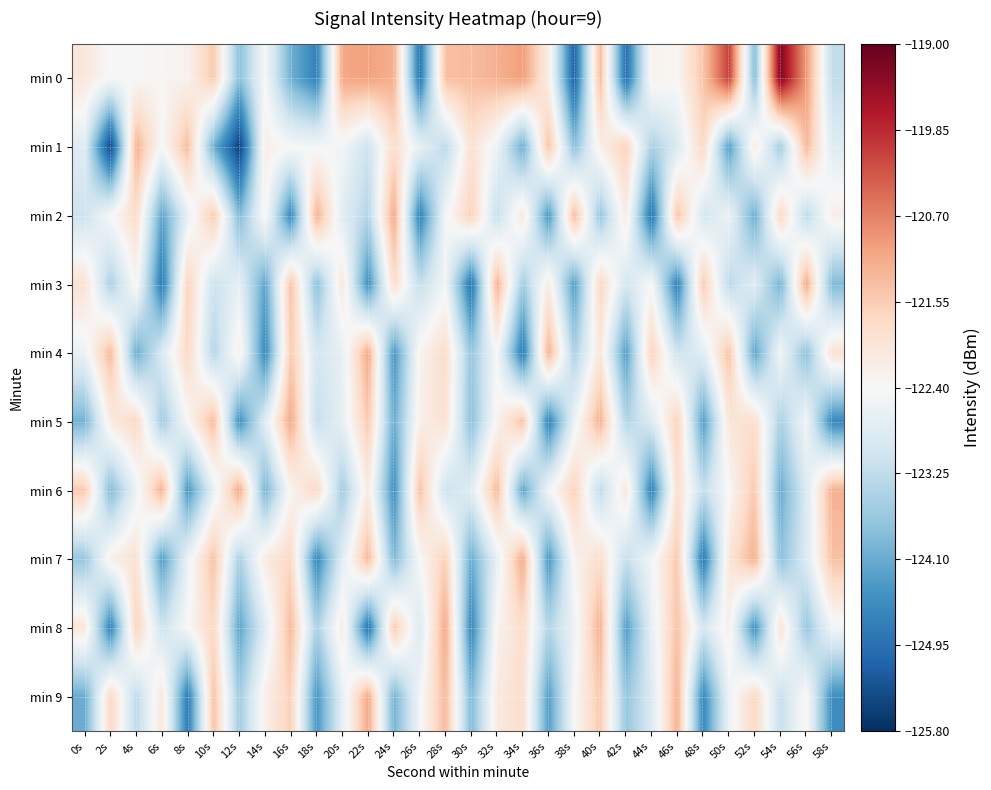

Reading left to right, extract all data points from this chart.

min 0: 0s=-122.0	2s=-122.4	4s=-122.4	6s=-122.3	8s=-122.3	10s=-121.5	12s=-123.8	14s=-122.4	16s=-124.0	18s=-124.7	20s=-121.1	22s=-121.0	24s=-121.2	26s=-124.9	28s=-121.4	30s=-121.3	32s=-121.2	34s=-121.0	36s=-122.2	38s=-125.1	40s=-121.3	42s=-125.0	44s=-122.3	46s=-122.4	48s=-121.4	50s=-120.0	52s=-123.9	54s=-119.2	56s=-120.9	58s=-123.2
min 1: 0s=-122.8	2s=-125.5	4s=-121.2	6s=-122.4	8s=-121.3	10s=-124.0	12s=-125.6	14s=-122.2	16s=-122.4	18s=-122.4	20s=-122.5	22s=-123.1	24s=-121.8	26s=-122.7	28s=-123.3	30s=-121.9	32s=-122.6	34s=-124.1	36s=-121.4	38s=-123.8	40s=-122.2	42s=-121.6	44s=-123.5	46s=-122.9	48s=-121.7	50s=-124.3	52s=-122.1	54s=-123.6	56s=-121.3	58s=-122.8
min 2: 0s=-123.1	2s=-122.4	4s=-121.8	6s=-124.2	8s=-122.7	10s=-121.5	12s=-123.9	14s=-122.3	16s=-124.6	18s=-121.2	20s=-122.8	22s=-123.4	24s=-121.1	26s=-124.7	28s=-122.5	30s=-121.6	32s=-123.2	34s=-122.0	36s=-124.4	38s=-121.3	40s=-123.7	42s=-122.1	44s=-124.9	46s=-121.4	48s=-123.0	50s=-122.6	52s=-124.1	54s=-121.7	56s=-123.3	58s=-122.2
min 3: 0s=-121.9	2s=-123.5	4s=-122.3	6s=-124.8	8s=-121.6	10s=-123.1	12s=-122.7	14s=-124.2	16s=-121.4	18s=-123.8	20s=-122.0	22s=-124.5	24s=-121.8	26s=-123.2	28s=-122.5	30s=-124.9	32s=-121.2	34s=-123.6	36s=-122.1	38s=-124.3	40s=-121.7	42s=-123.0	44s=-122.4	46s=-124.7	48s=-121.5	50s=-123.3	52s=-122.8	54s=-124.0	56s=-121.1	58s=-123.9
min 4: 0s=-122.6	2s=-121.3	4s=-124.1	6s=-122.9	8s=-121.7	10s=-123.4	12s=-122.2	14s=-124.6	16s=-121.5	18s=-123.0	20s=-122.7	22s=-121.1	24s=-124.4	26s=-122.3	28s=-121.8	30s=-123.7	32s=-122.4	34s=-124.8	36s=-121.2	38s=-123.5	40s=-122.0	42s=-124.3	44s=-121.6	46s=-123.1	48s=-122.8	50s=-121.4	52s=-124.2	54s=-122.5	56s=-123.8	58s=-121.9
min 5: 0s=-124.0	2s=-122.1	4s=-121.7	6s=-123.6	8s=-122.4	10s=-121.3	12s=-124.5	14s=-122.8	16s=-121.1	18s=-123.2	20s=-122.7	22s=-121.5	24s=-124.1	26s=-122.2	28s=-121.9	30s=-123.8	32s=-122.3	34s=-121.4	36s=-124.7	38s=-122.6	40s=-121.2	42s=-123.4	44s=-122.9	46s=-121.6	48s=-124.3	50s=-122.0	52s=-121.8	54s=-123.5	56s=-122.5	58s=-124.6
min 6: 0s=-121.5	2s=-123.9	4s=-122.6	6s=-121.2	8s=-124.4	10s=-122.7	12s=-121.1	14s=-124.0	16s=-122.3	18s=-121.7	20s=-123.6	22s=-122.1	24s=-124.5	26s=-121.4	28s=-123.1	30s=-122.8	32s=-121.3	34s=-124.2	36s=-122.5	38s=-121.6	40s=-123.3	42s=-122.0	44s=-124.7	46s=-121.8	48s=-123.2	50s=-122.4	52s=-121.5	54s=-124.1	56s=-122.9	58s=-121.2
min 7: 0s=-123.7	2s=-122.2	4s=-121.9	6s=-124.3	8s=-122.6	10s=-121.4	12s=-123.5	14s=-122.1	16s=-121.7	18s=-124.6	20s=-122.8	22s=-121.3	24s=-123.9	26s=-122.4	28s=-121.6	30s=-124.1	32s=-122.7	34s=-121.1	36s=-124.4	38s=-122.3	40s=-121.8	42s=-123.2	44s=-122.5	46s=-121.5	48s=-124.8	50s=-122.0	52s=-121.2	54s=-123.8	56s=-122.9	58s=-121.4
min 8: 0s=-122.0	2s=-124.7	4s=-121.6	6s=-123.1	8s=-122.4	10s=-121.7	12s=-124.2	14s=-122.8	16s=-121.3	18s=-123.5	20s=-122.1	22s=-124.9	24s=-121.5	26s=-122.9	28s=-121.1	30s=-124.6	32s=-122.3	34s=-121.8	36s=-123.4	38s=-122.6	40s=-121.2	42s=-124.3	44s=-122.7	46s=-121.4	48s=-123.0	50s=-122.2	52s=-124.5	54s=-121.9	56s=-123.7	58s=-122.5
min 9: 0s=-124.1	2s=-121.7	4s=-123.3	6s=-122.0	8s=-124.8	10s=-121.4	12s=-123.6	14s=-122.2	16s=-121.6	18s=-124.4	20s=-122.7	22s=-121.1	24s=-124.0	26s=-122.5	28s=-121.3	30s=-123.9	32s=-122.1	34s=-121.8	36s=-124.3	38s=-122.4	40s=-121.5	42s=-123.7	44s=-122.9	46s=-121.2	48s=-124.6	50s=-122.6	52s=-121.7	54s=-123.2	56s=-122.3	58s=-124.5